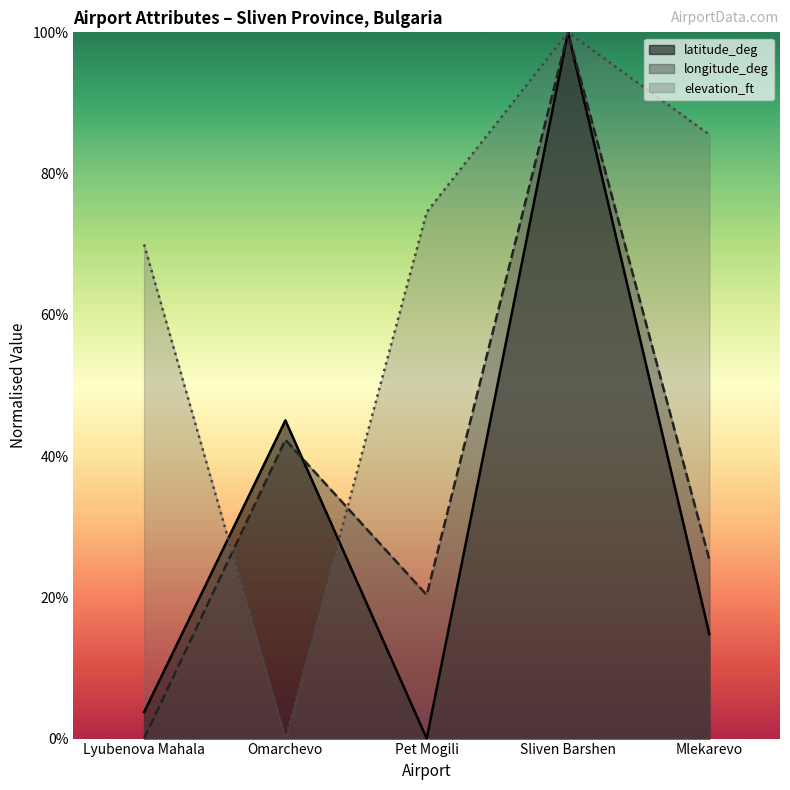

Which series ends up on top after the final intersection of elevation_ft and latitude_deg?

elevation_ft